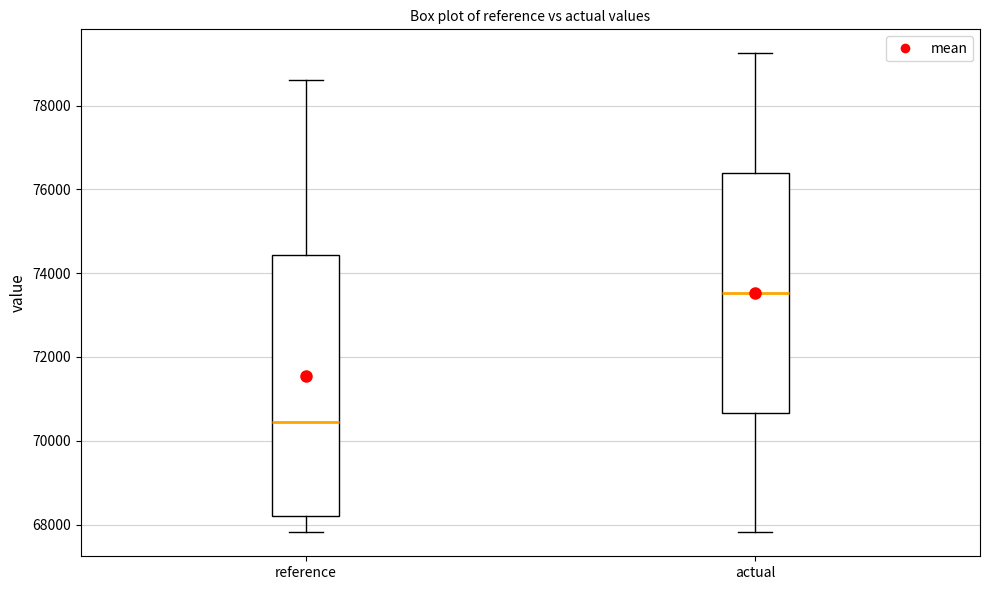

Reading left to right, read every box against the y-axis: the position of its median line, the range the box covers, and the ends of its whiskers. The values are not printed on the chart, so give them approximately, as read against the axis.

reference: median 70400, box 68200 to 74400, whiskers 67800 to 78600
actual: median 73600, box 70600 to 76400, whiskers 67800 to 79200